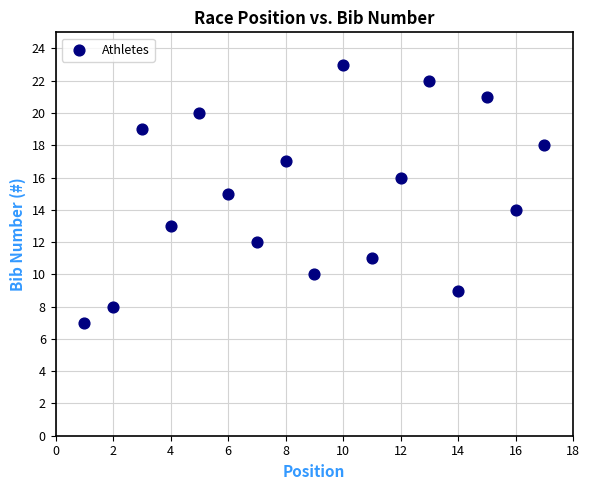

What is the range of X values (max minus min)?

16